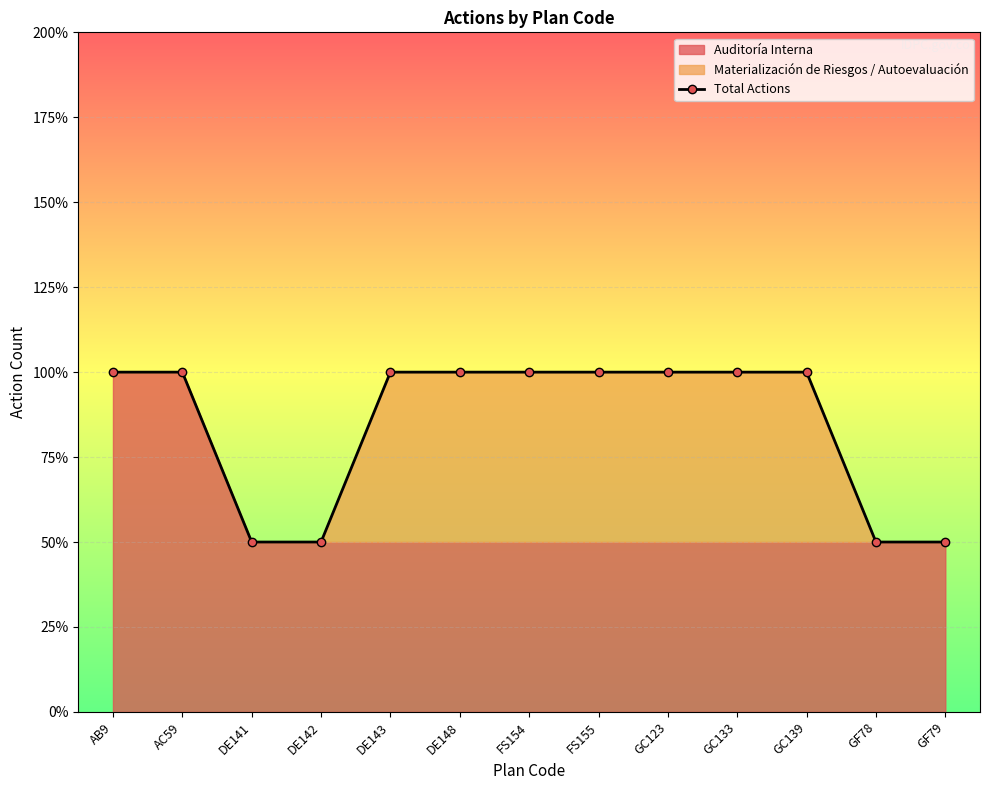

List the labels in order of value, smallest first.

DE141, DE142, GF78, GF79, AB9, AC59, DE143, DE148, FS154, FS155, GC123, GC133, GC139